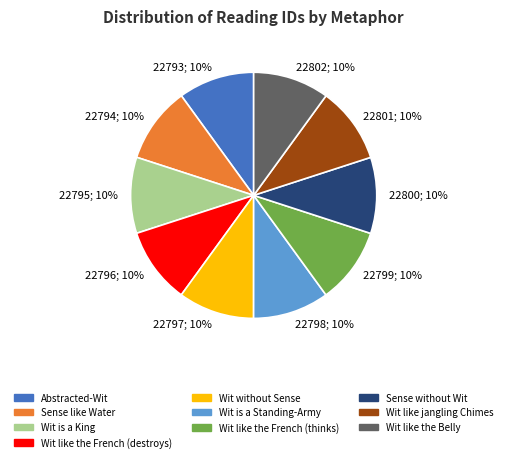

What is the ratio of the value at 22797; 10% to the value at 22796; 10%?

1.0